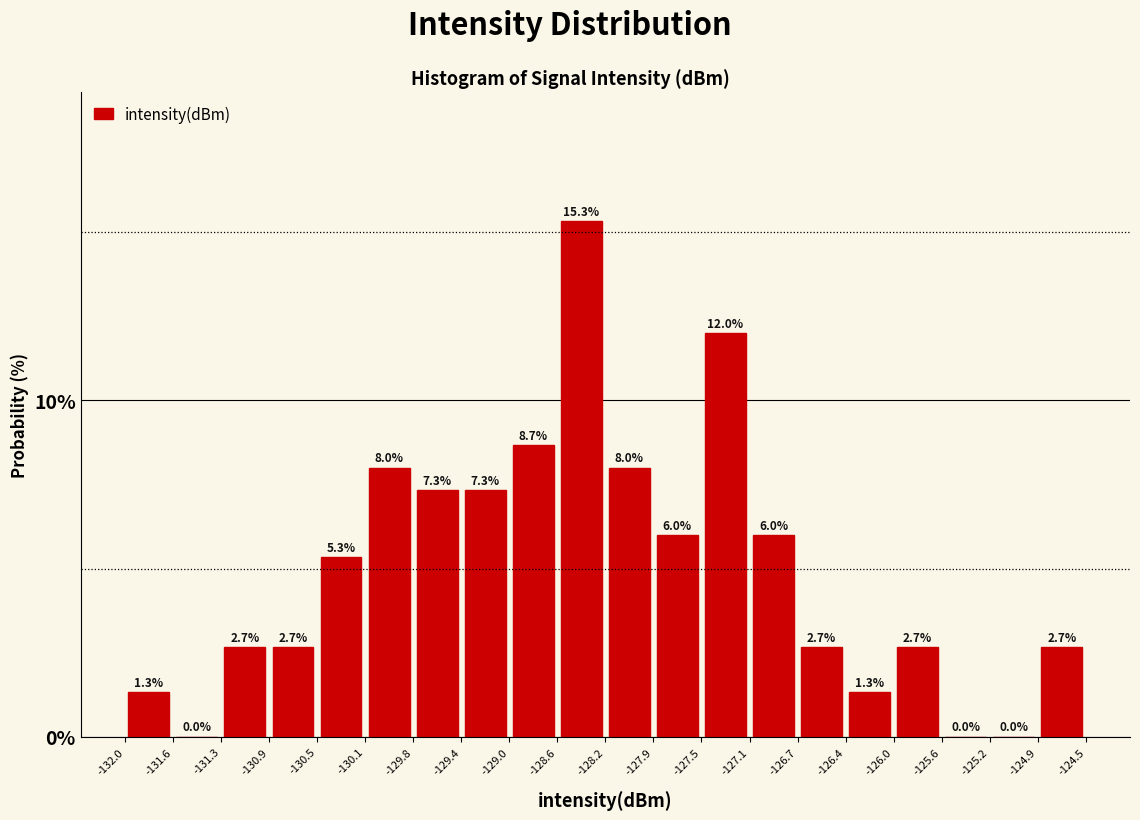

Reading left to right, transcribe this chart: for each bar, give the range it covers on the x-axis and its height.

-132.0 to -131.6: 1.3
-131.6 to -131.3: 0.0
-131.3 to -130.9: 2.7
-130.9 to -130.5: 2.7
-130.5 to -130.1: 5.3
-130.1 to -129.8: 8.0
-129.8 to -129.4: 7.3
-129.4 to -129.0: 7.3
-129.0 to -128.6: 8.7
-128.6 to -128.2: 15.3
-128.2 to -127.9: 8.0
-127.9 to -127.5: 6.0
-127.5 to -127.1: 12.0
-127.1 to -126.7: 6.0
-126.7 to -126.4: 2.7
-126.4 to -126.0: 1.3
-126.0 to -125.6: 2.7
-125.6 to -125.2: 0.0
-125.2 to -124.9: 0.0
-124.9 to -124.5: 2.7